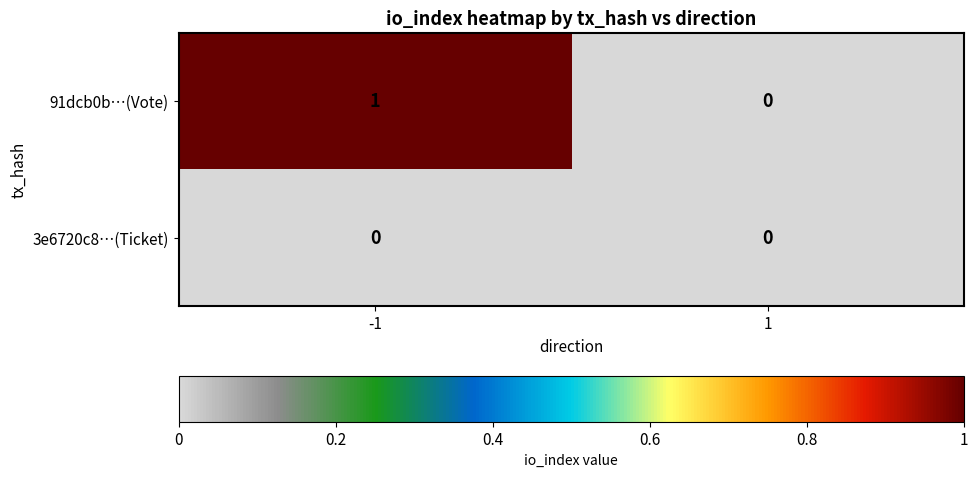

List the series in order of their peak value, lowest first.

3e6720c8…(Ticket), 91dcb0b…(Vote)